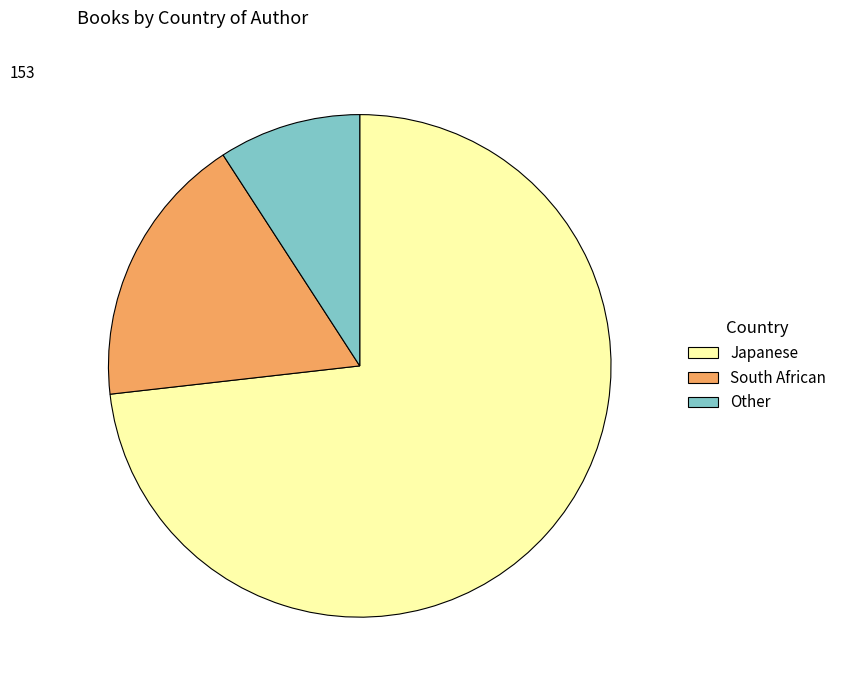

The Japanese slice represents 73% of the pie. True or false?

True